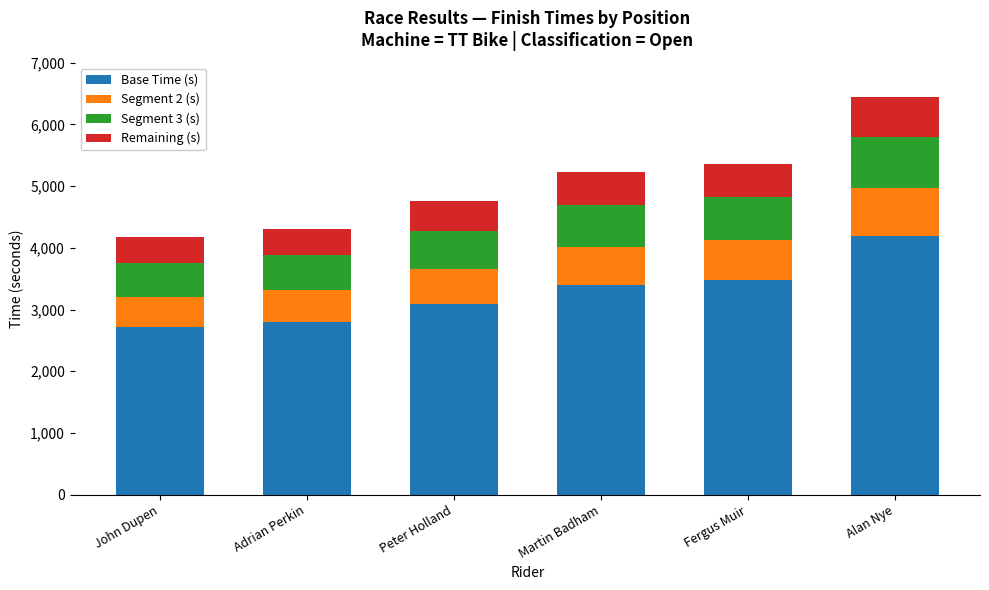

Reading left to right, transcribe the values for Base Time (s).

2709	2802	3092	3394	3485	4188